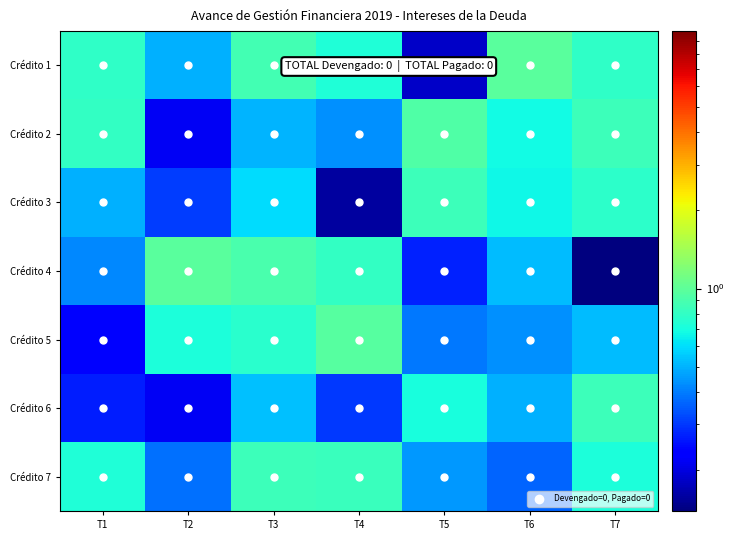

At which category is the sum across all series the highest?

T3